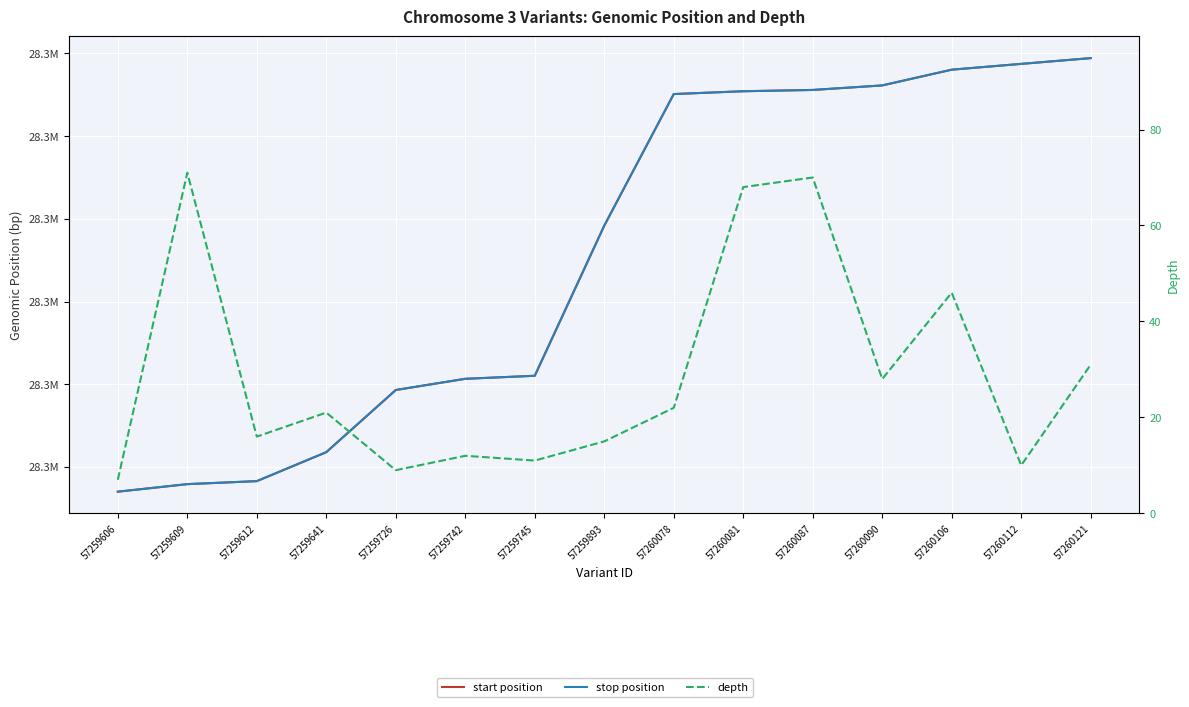

Reading right to left, extract all data points from this chart.

start position: 28309429	28308733	28308032	28306128	28305581	28305425	28305084	28289170	28271019	28270653	28269299	28261782	28258279	28257916	28257004
stop position: 28309430	28308734	28308033	28306129	28305582	28305426	28305085	28289171	28271020	28270654	28269300	28261783	28258280	28257917	28257005
depth: 31	10	46	28	70	68	22	15	11	12	9	21	16	71	7